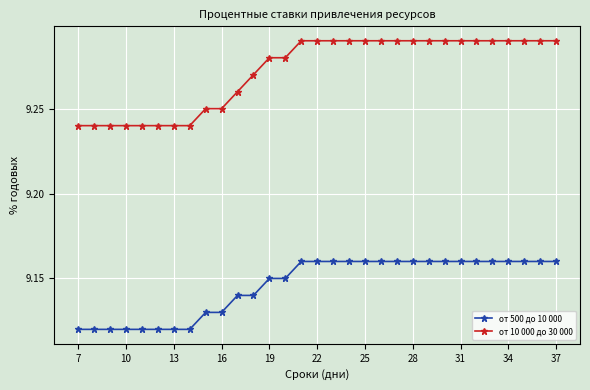

At how many categories does at least one series exceed 9?

31